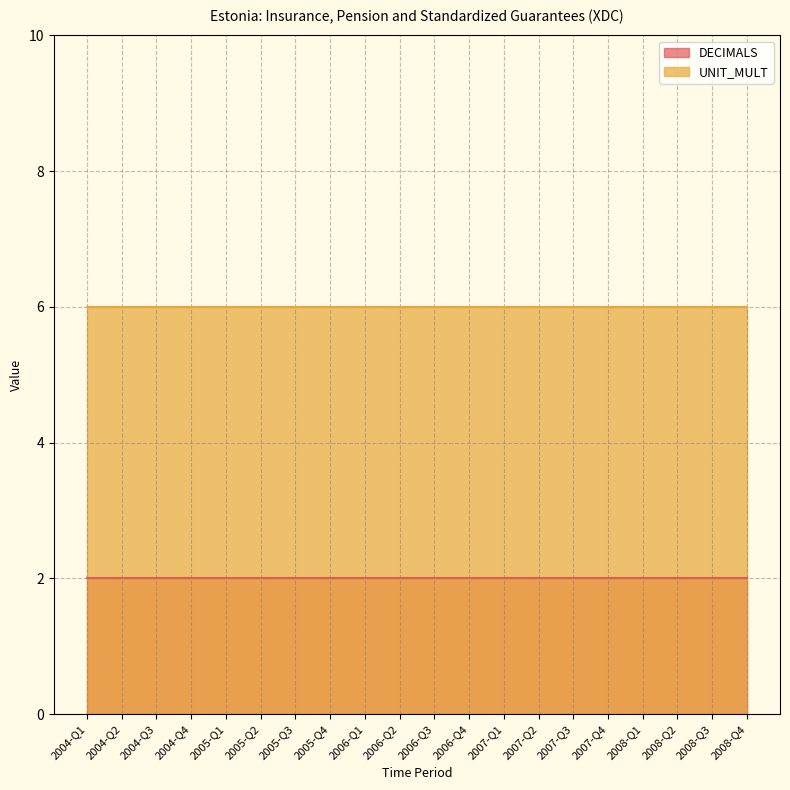

Reading right to left, what are all the values shown in this chart?

DECIMALS: 2008-Q4=2	2008-Q3=2	2008-Q2=2	2008-Q1=2	2007-Q4=2	2007-Q3=2	2007-Q2=2	2007-Q1=2	2006-Q4=2	2006-Q3=2	2006-Q2=2	2006-Q1=2	2005-Q4=2	2005-Q3=2	2005-Q2=2	2005-Q1=2	2004-Q4=2	2004-Q3=2	2004-Q2=2	2004-Q1=2
UNIT_MULT: 2008-Q4=6	2008-Q3=6	2008-Q2=6	2008-Q1=6	2007-Q4=6	2007-Q3=6	2007-Q2=6	2007-Q1=6	2006-Q4=6	2006-Q3=6	2006-Q2=6	2006-Q1=6	2005-Q4=6	2005-Q3=6	2005-Q2=6	2005-Q1=6	2004-Q4=6	2004-Q3=6	2004-Q2=6	2004-Q1=6